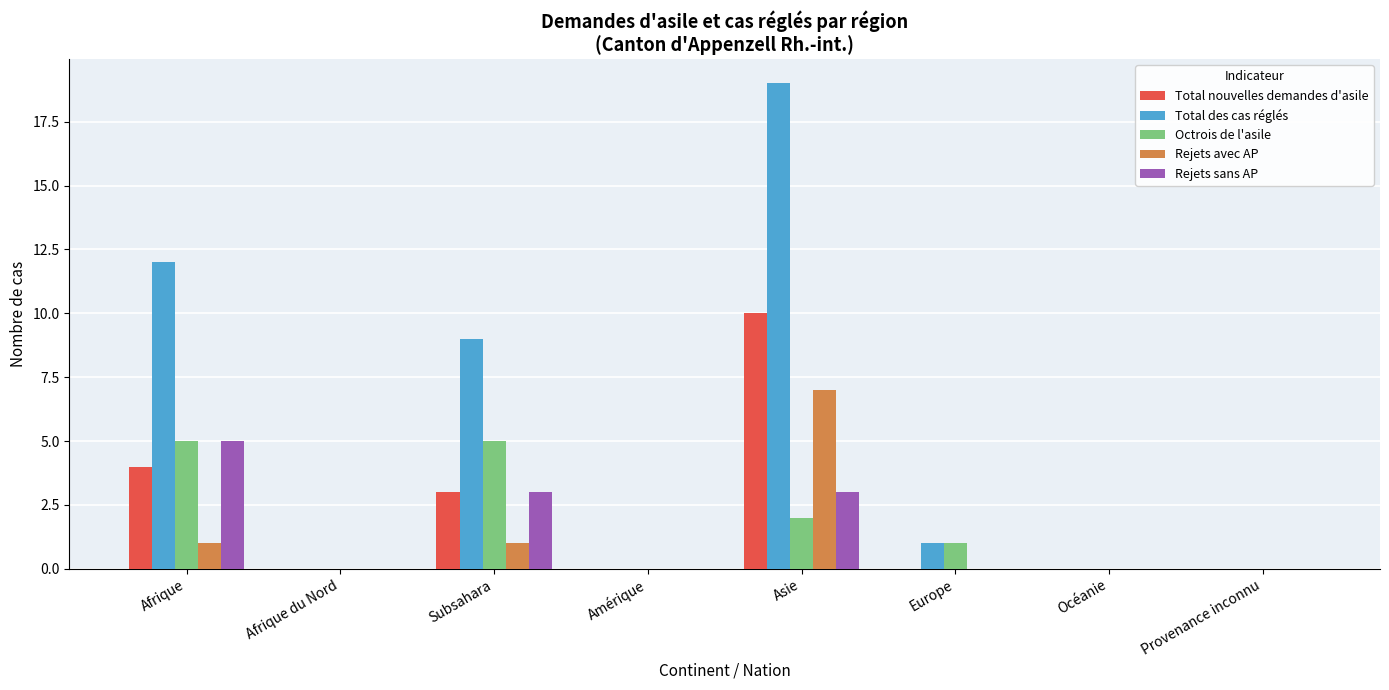

At which label is Total des cas réglés closest to 9?

Subsahara